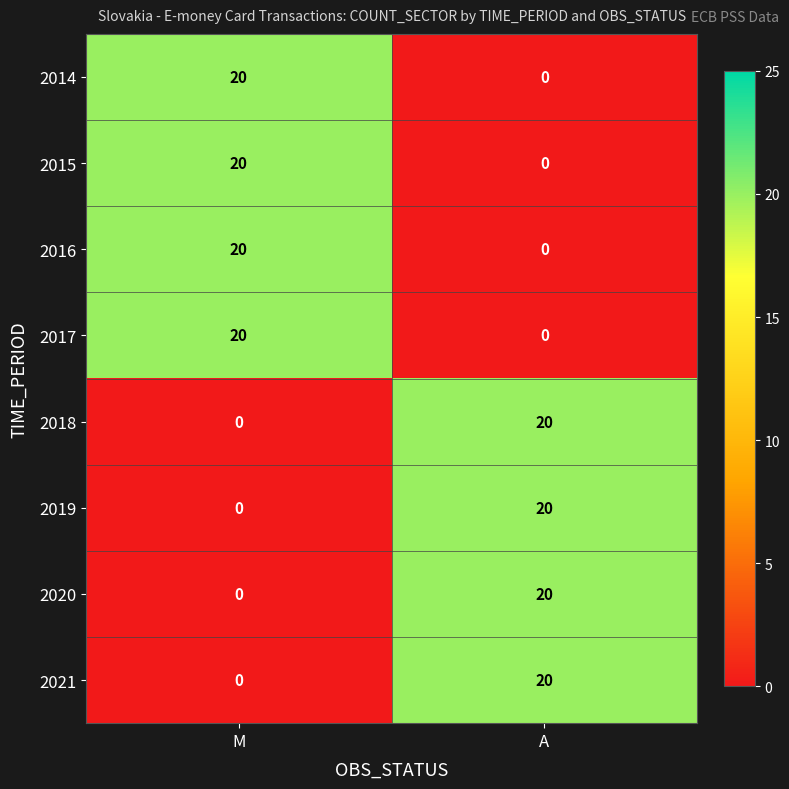

Reading left to right, list all the values displayed in this chart.

2014: 20	0
2015: 20	0
2016: 20	0
2017: 20	0
2018: 0	20
2019: 0	20
2020: 0	20
2021: 0	20